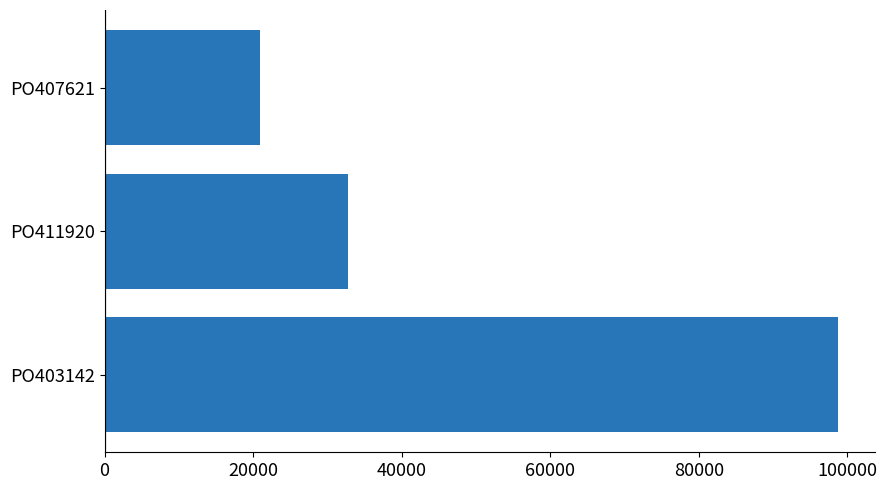

What is the change in value from PO403142 to PO411920?

-65968